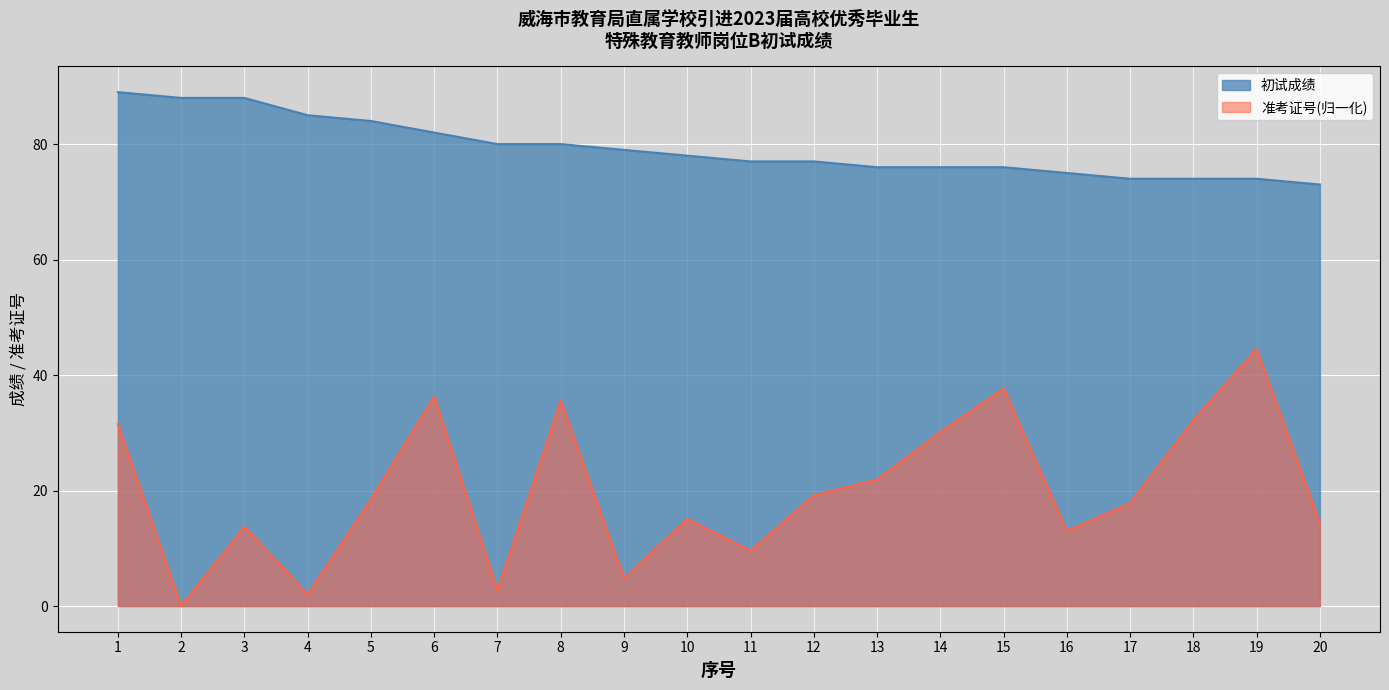

What is the difference between the highest and lowest values at 3?

74.3